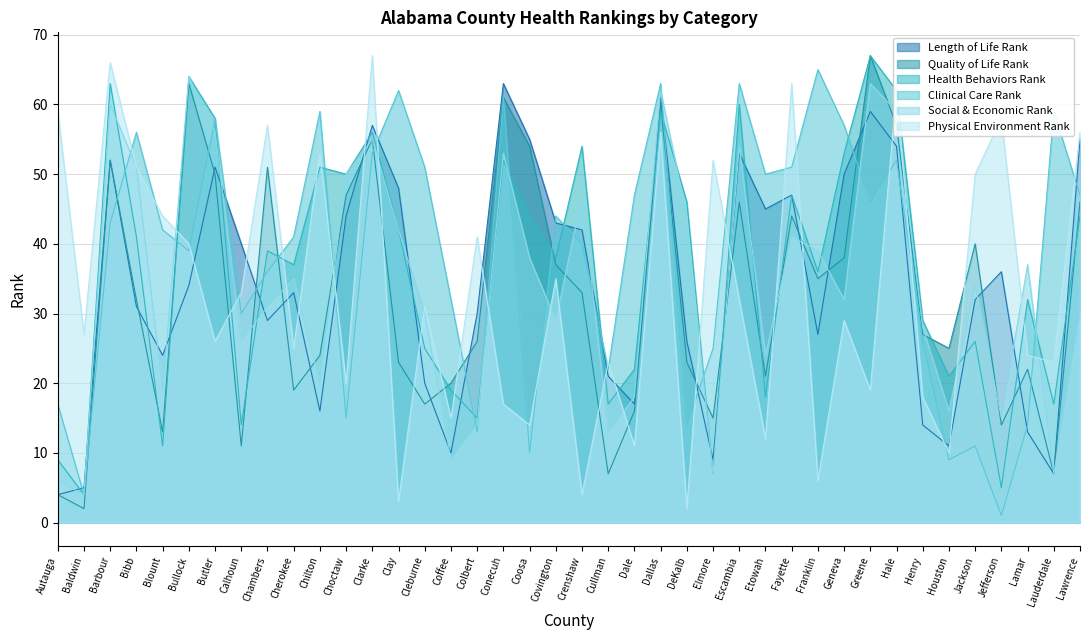

What is the average value of the Physical Environment Rank series?

33